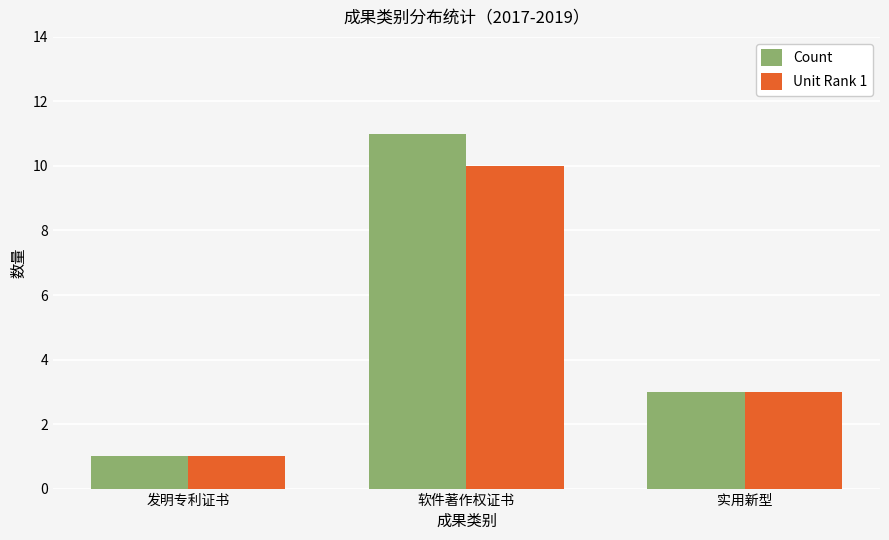

What is the label of the 1st bar from the right?

实用新型